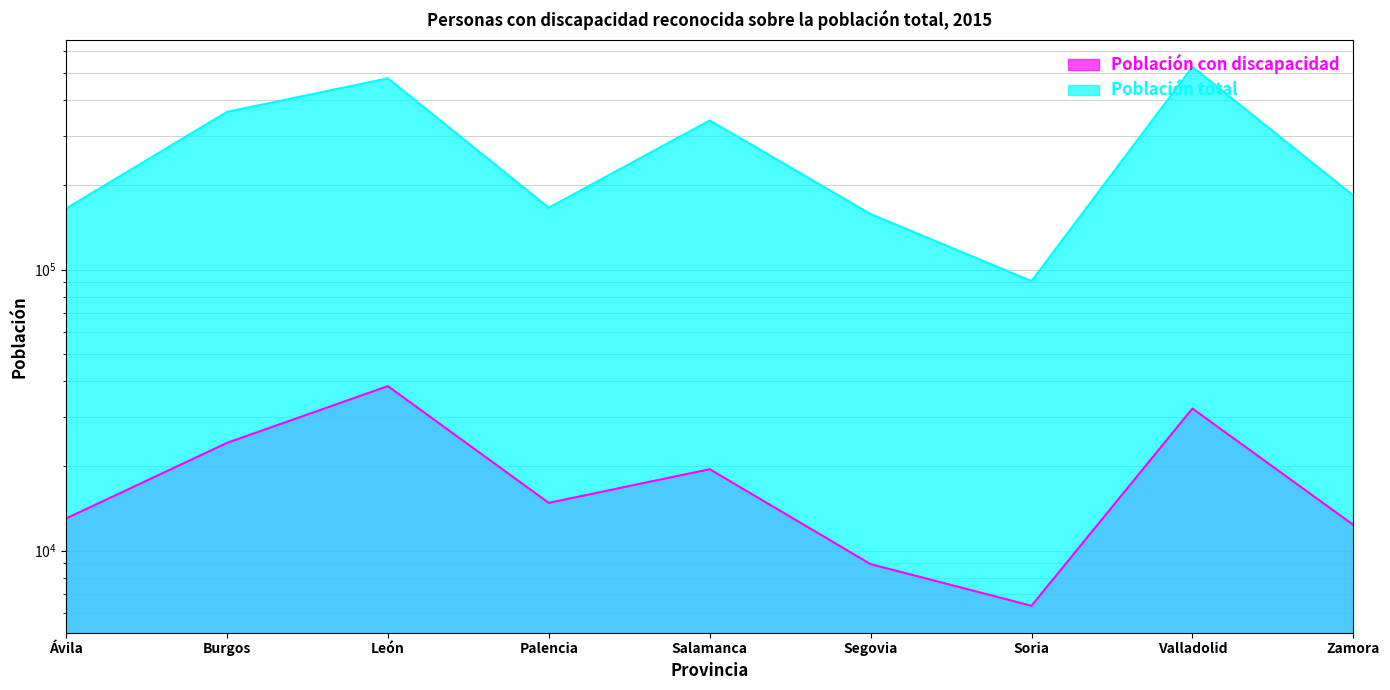

What value does the Población total series have at Segovia, to the nearest 50?

157550